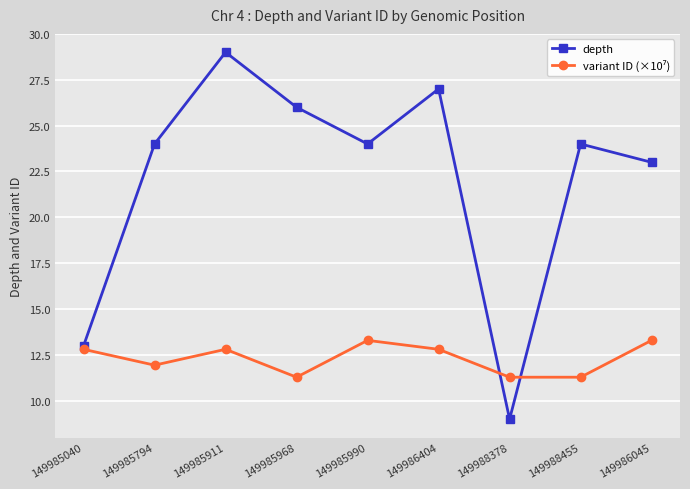

What is the value of the depth point at the 7th from the left?

9.0